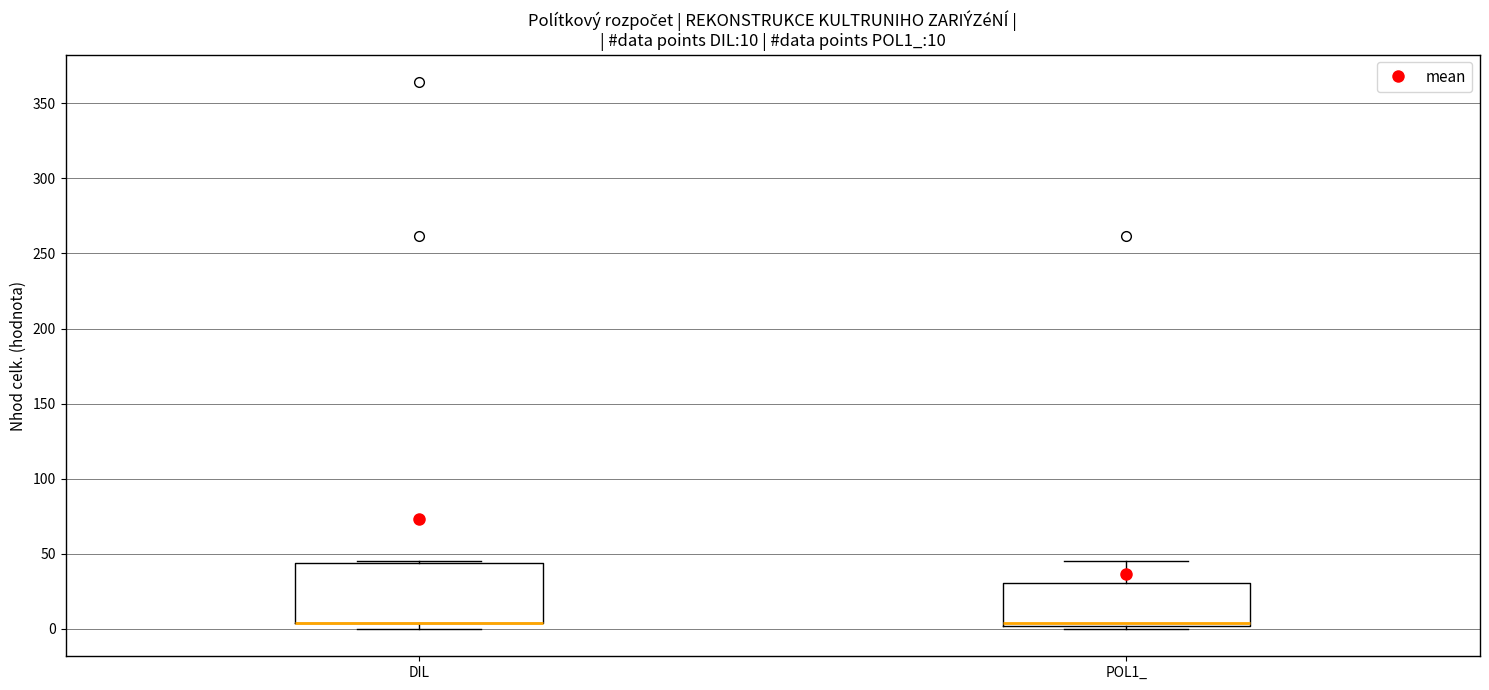

Which box is the tallest, from its lower edge to its upper edge?

DIL